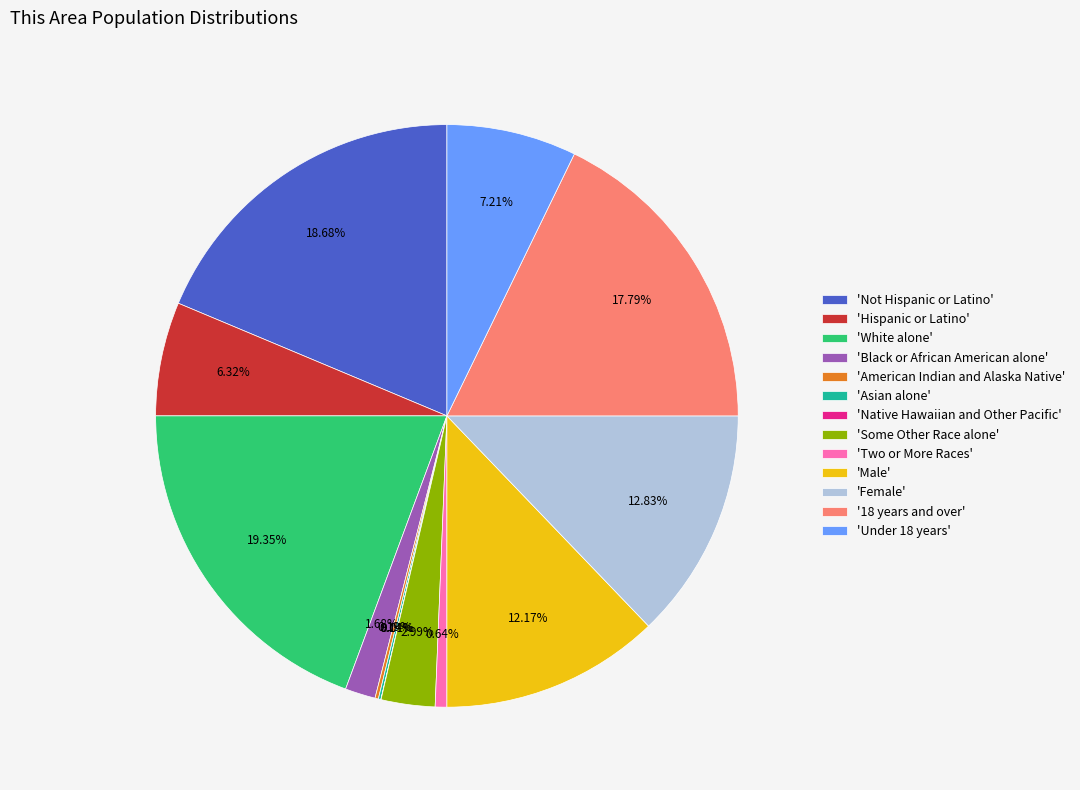

To the nearest percent, what is the difference between the largest and smallest slice percentages?

19%